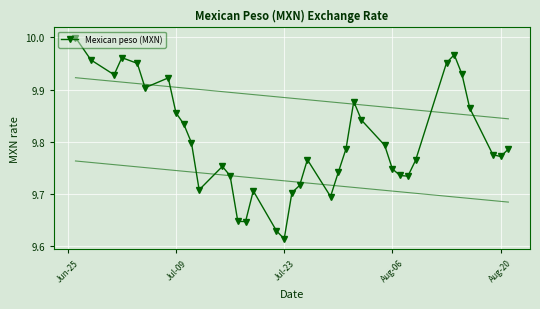

Where is Mexican peso (MXN) nearest to the value 9?

Jul-23